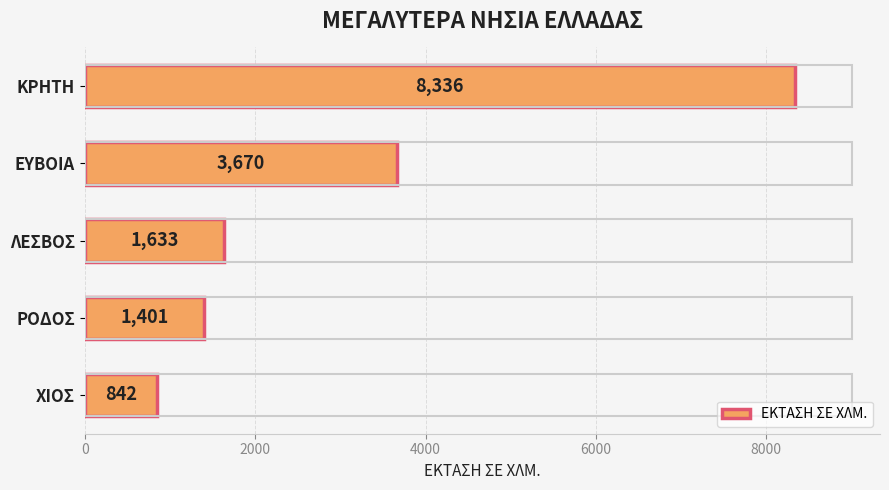

What is the difference between the maximum and minimum values?

7494